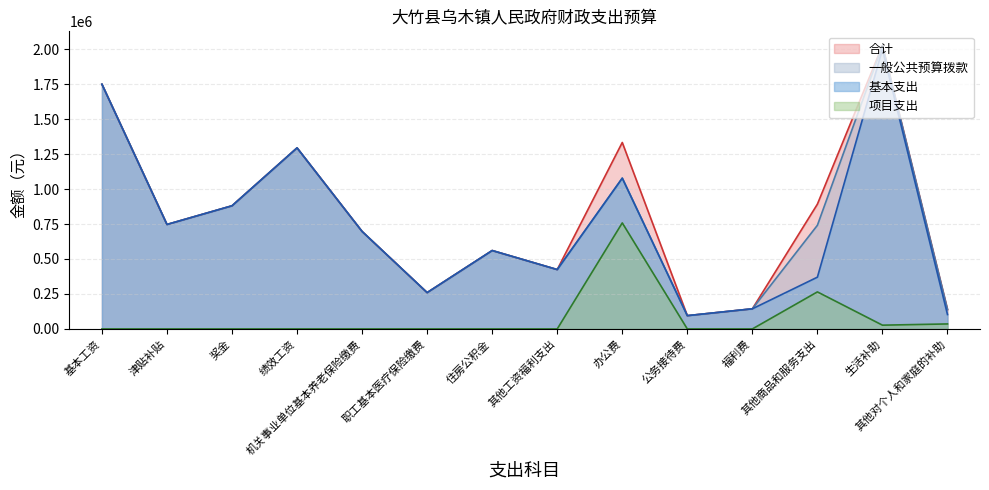

What is the difference between the maximum and minimum values in the 项目支出 series?

758000